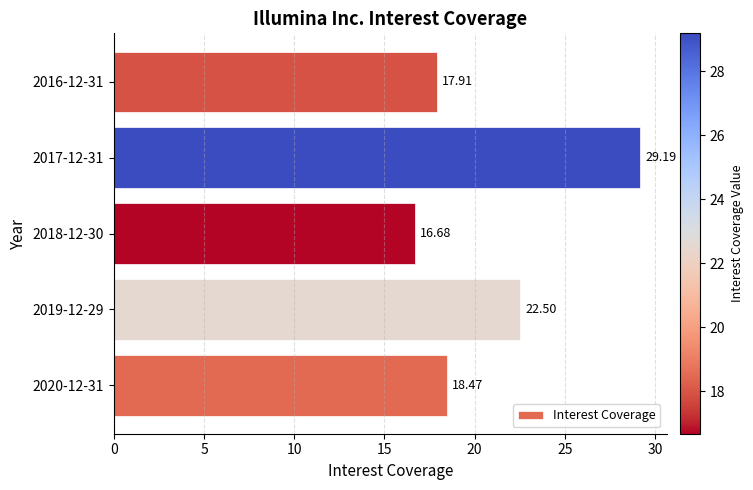

Which has a higher value, 2018-12-30 or 2020-12-31?

2020-12-31